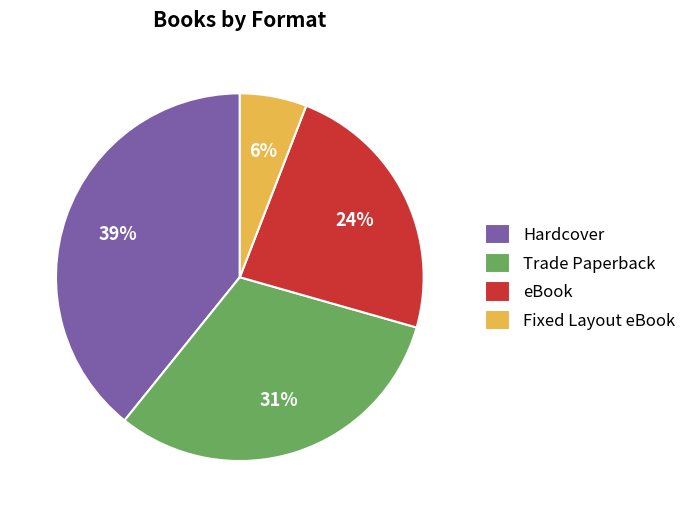

What is the ratio of the value at eBook to the value at Trade Paperback?

0.8